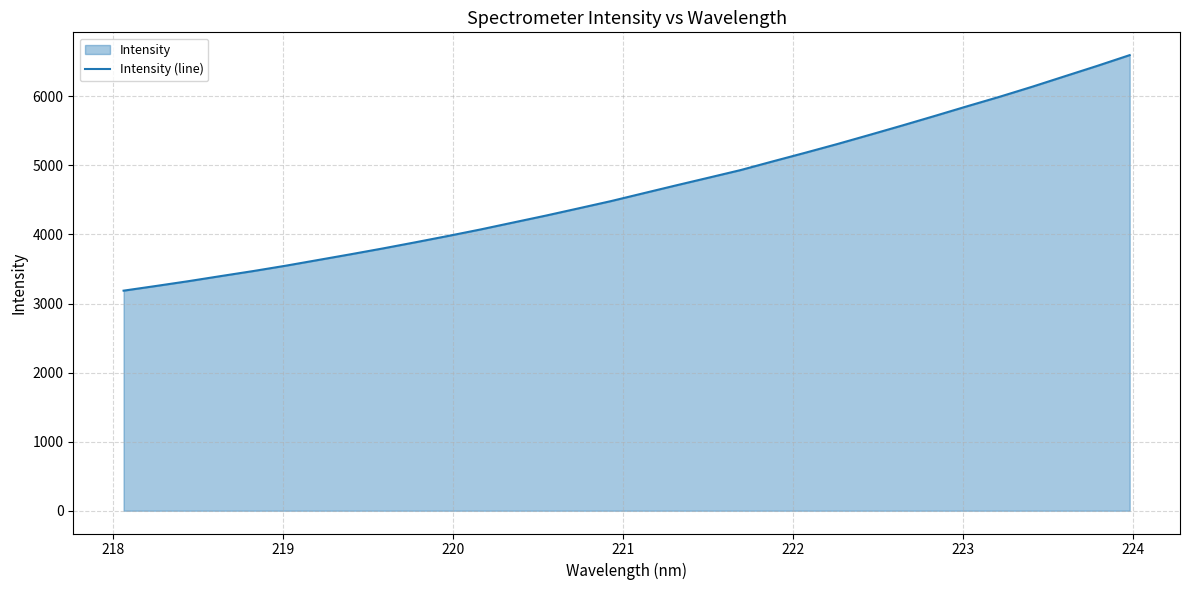

What is the minimum value shown in the chart?

3186.4